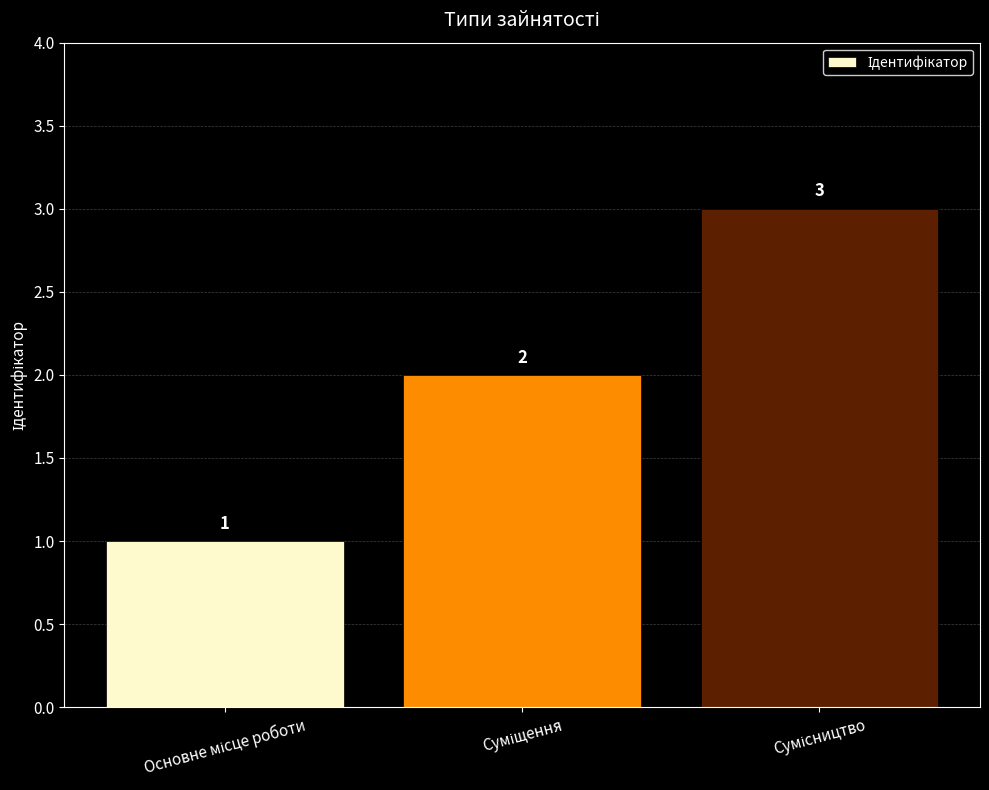

How many bars are there in total?

3